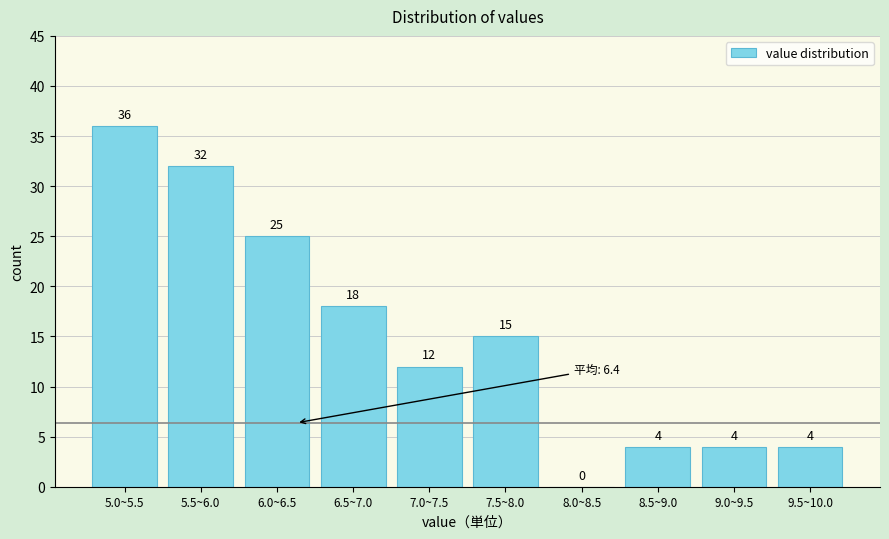

Reading right to left, list all the values displayed in this chart.

9.5~10.0=4	9.0~9.5=4	8.5~9.0=4	8.0~8.5=0	7.5~8.0=15	7.0~7.5=12	6.5~7.0=18	6.0~6.5=25	5.5~6.0=32	5.0~5.5=36